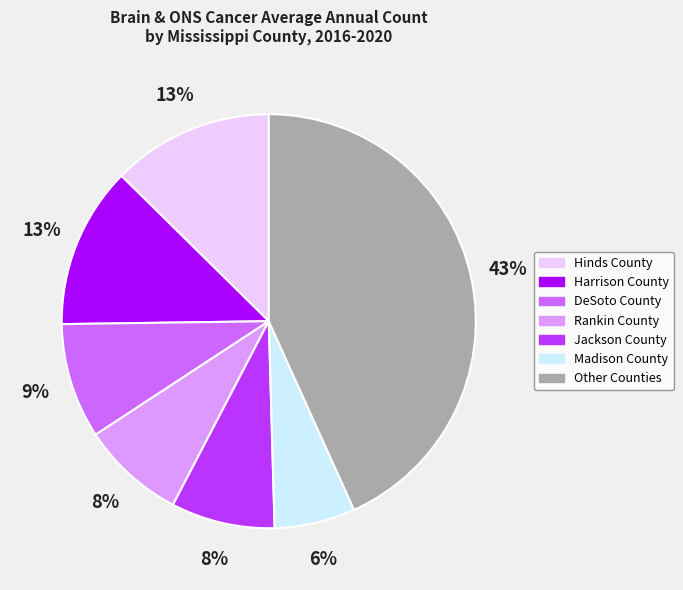

To the nearest percent, what is the difference between the Madison County and Rankin County slice percentages?

2%